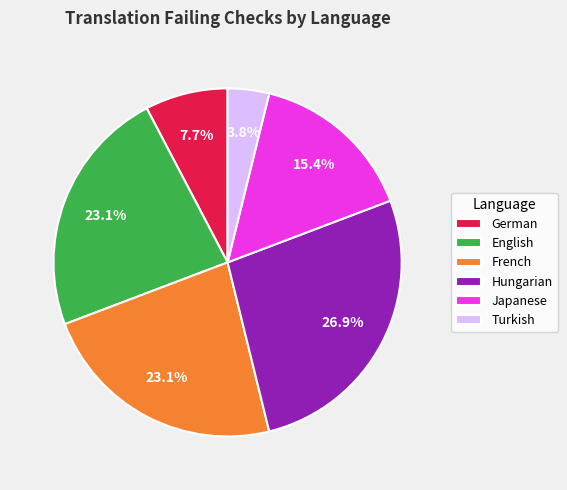

Is there a majority slice in this chart?

No